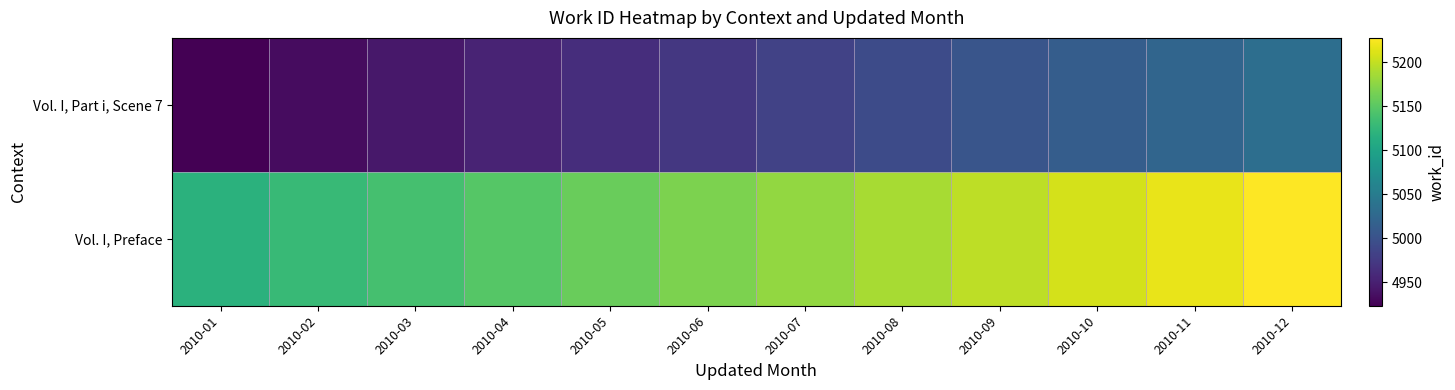

Which series has the largest total across all categories?

Vol. I, Preface